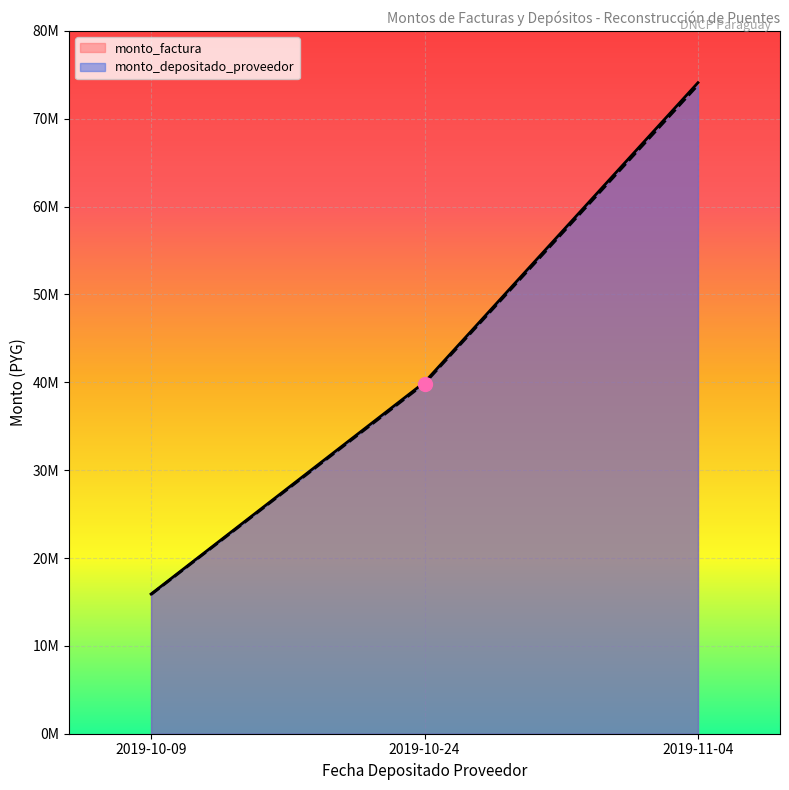

What are all the series names shown in the legend?

monto_factura, monto_depositado_proveedor